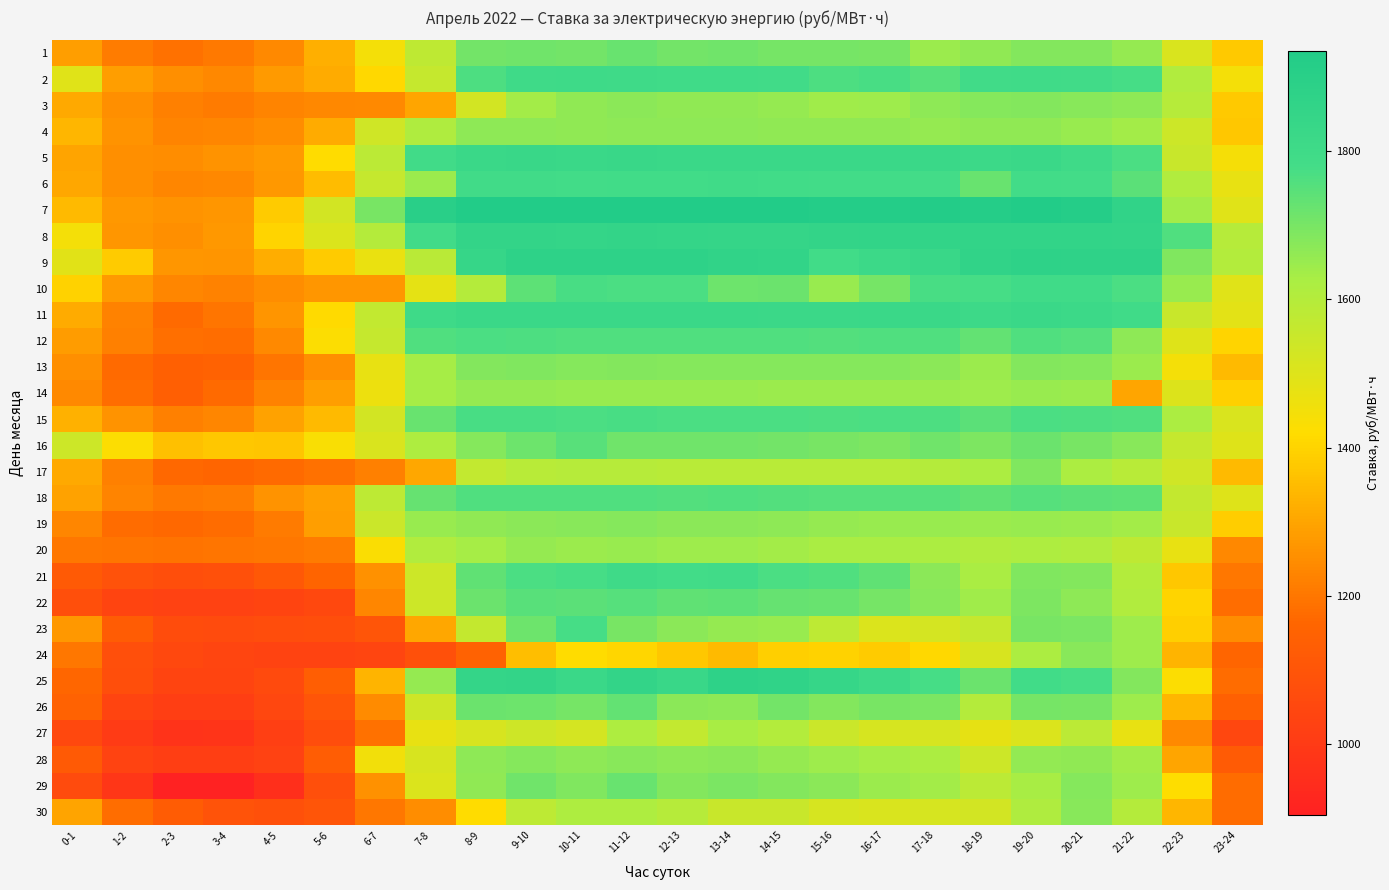

Reading left to right, list all the values displayed in this chart.

1: 0-1=1286.9	1-2=1211.0	2-3=1187.4	3-4=1204.8	4-5=1240.2	5-6=1323.0	6-7=1448.0	7-8=1575.3	8-9=1708.5	9-10=1713.0	10-11=1708.4	11-12=1724.3	12-13=1707.6	13-14=1710.5	14-15=1704.9	15-16=1702.8	16-17=1700.6	17-18=1648.6	18-19=1662.4	19-20=1683.3	20-21=1683.5	21-22=1656.1	22-23=1509.5	23-24=1378.6
2: 0-1=1494.7	1-2=1284.7	2-3=1252.1	3-4=1237.8	4-5=1278.4	5-6=1313.5	6-7=1411.1	7-8=1558.8	8-9=1764.7	9-10=1801.8	10-11=1803.3	11-12=1801.5	12-13=1798.2	13-14=1795.4	14-15=1794.5	15-16=1765.5	16-17=1771.7	17-18=1751.7	18-19=1793.8	19-20=1796.8	20-21=1792.8	21-22=1776.4	22-23=1608.2	23-24=1446.4
3: 0-1=1309.3	1-2=1253.5	2-3=1221.6	3-4=1208.9	4-5=1228.5	5-6=1238.3	6-7=1240.4	7-8=1301.0	8-9=1528.0	9-10=1634.0	10-11=1664.2	11-12=1670.7	12-13=1665.0	13-14=1662.4	14-15=1657.6	15-16=1638.3	16-17=1644.6	17-18=1669.0	18-19=1679.3	19-20=1684.2	20-21=1674.2	21-22=1666.9	22-23=1593.8	23-24=1376.9
4: 0-1=1338.6	1-2=1259.7	2-3=1229.0	3-4=1230.9	4-5=1248.1	5-6=1312.0	6-7=1533.9	7-8=1611.4	8-9=1667.6	9-10=1667.4	10-11=1664.8	11-12=1666.0	12-13=1668.2	13-14=1668.1	14-15=1665.4	15-16=1663.3	16-17=1663.5	17-18=1656.6	18-19=1662.1	19-20=1664.2	20-21=1652.4	21-22=1635.8	22-23=1541.7	23-24=1372.2
5: 0-1=1296.9	1-2=1254.2	2-3=1249.6	3-4=1260.5	4-5=1278.8	5-6=1416.1	6-7=1584.0	7-8=1793.0	8-9=1825.7	9-10=1829.0	10-11=1825.7	11-12=1830.8	12-13=1826.5	13-14=1824.9	14-15=1824.0	15-16=1821.0	16-17=1822.2	17-18=1822.4	18-19=1812.6	19-20=1820.5	20-21=1800.9	21-22=1766.9	22-23=1551.8	23-24=1442.9
6: 0-1=1303.9	1-2=1252.7	2-3=1231.9	3-4=1235.2	4-5=1274.3	5-6=1348.1	6-7=1558.6	7-8=1648.3	8-9=1793.8	9-10=1794.3	10-11=1786.2	11-12=1788.2	12-13=1788.0	13-14=1795.0	14-15=1788.2	15-16=1783.9	16-17=1783.7	17-18=1780.4	18-19=1723.8	19-20=1785.6	20-21=1778.8	21-22=1746.3	22-23=1606.5	23-24=1474.5
7: 0-1=1346.4	1-2=1274.6	2-3=1262.1	3-4=1268.4	4-5=1383.3	5-6=1526.0	6-7=1700.4	7-8=1902.5	8-9=1930.7	9-10=1932.2	10-11=1928.0	11-12=1934.2	12-13=1935.6	13-14=1935.7	14-15=1927.9	15-16=1922.7	16-17=1923.5	17-18=1926.3	18-19=1918.0	19-20=1929.4	20-21=1918.5	21-22=1865.4	22-23=1636.4	23-24=1496.6
8: 0-1=1446.1	1-2=1269.1	2-3=1253.5	3-4=1272.9	4-5=1401.3	5-6=1506.2	6-7=1600.5	7-8=1792.2	8-9=1853.7	9-10=1854.0	10-11=1849.2	11-12=1854.4	12-13=1848.3	13-14=1845.5	14-15=1847.1	15-16=1854.5	16-17=1855.6	17-18=1857.1	18-19=1860.5	19-20=1860.1	20-21=1856.0	21-22=1853.7	22-23=1758.9	23-24=1594.3
9: 0-1=1491.9	1-2=1382.7	2-3=1269.1	3-4=1265.1	4-5=1319.1	5-6=1382.0	6-7=1470.0	7-8=1588.3	8-9=1839.5	9-10=1878.0	10-11=1877.8	11-12=1876.8	12-13=1875.4	13-14=1865.4	14-15=1857.1	15-16=1787.8	16-17=1812.3	17-18=1827.9	18-19=1864.2	19-20=1877.0	20-21=1873.8	21-22=1872.3	22-23=1689.3	23-24=1602.2
10: 0-1=1398.5	1-2=1278.5	2-3=1231.9	3-4=1224.2	4-5=1250.6	5-6=1269.5	6-7=1269.4	7-8=1483.1	8-9=1597.8	9-10=1739.3	10-11=1771.0	11-12=1770.5	12-13=1769.3	13-14=1717.7	14-15=1721.0	15-16=1651.8	16-17=1704.8	17-18=1771.6	18-19=1776.0	19-20=1797.5	20-21=1795.2	21-22=1769.1	22-23=1653.7	23-24=1495.9
11: 0-1=1314.2	1-2=1226.7	2-3=1173.4	3-4=1197.6	4-5=1267.0	5-6=1415.0	6-7=1568.3	7-8=1804.4	8-9=1823.7	9-10=1821.8	10-11=1820.9	11-12=1823.6	12-13=1820.8	13-14=1820.3	14-15=1818.8	15-16=1818.5	16-17=1819.7	17-18=1820.6	18-19=1809.0	19-20=1821.8	20-21=1814.1	21-22=1797.9	22-23=1550.4	23-24=1485.3
12: 0-1=1283.1	1-2=1220.7	2-3=1183.5	3-4=1179.1	4-5=1240.3	5-6=1425.6	6-7=1560.3	7-8=1759.4	8-9=1767.4	9-10=1766.2	10-11=1761.4	11-12=1760.1	12-13=1761.3	13-14=1760.2	14-15=1759.1	15-16=1758.2	16-17=1758.9	17-18=1760.4	18-19=1732.3	19-20=1761.1	20-21=1753.6	21-22=1668.2	22-23=1499.4	23-24=1400.0
13: 0-1=1252.8	1-2=1172.0	2-3=1144.2	3-4=1149.4	4-5=1196.7	5-6=1253.6	6-7=1472.7	7-8=1633.5	8-9=1684.5	9-10=1686.7	10-11=1680.2	11-12=1683.7	12-13=1680.2	13-14=1681.9	14-15=1678.8	15-16=1678.7	16-17=1679.4	17-18=1672.6	18-19=1648.7	19-20=1684.7	20-21=1680.4	21-22=1646.4	22-23=1446.7	23-24=1347.3
14: 0-1=1240.6	1-2=1179.2	2-3=1140.4	3-4=1171.1	4-5=1226.2	5-6=1286.3	6-7=1463.1	7-8=1633.3	8-9=1654.0	9-10=1655.6	10-11=1653.1	11-12=1652.7	12-13=1650.8	13-14=1650.0	14-15=1649.2	15-16=1648.0	16-17=1648.5	17-18=1649.5	18-19=1643.5	19-20=1652.6	20-21=1647.0	21-22=1303.3	22-23=1502.8	23-24=1392.2
15: 0-1=1325.5	1-2=1261.1	2-3=1222.0	3-4=1231.6	4-5=1293.6	5-6=1344.4	6-7=1526.7	7-8=1725.7	8-9=1772.5	9-10=1772.0	10-11=1770.1	11-12=1771.3	12-13=1768.4	13-14=1767.6	14-15=1767.0	15-16=1765.7	16-17=1767.0	17-18=1766.5	18-19=1743.8	19-20=1769.6	20-21=1764.8	21-22=1759.8	22-23=1621.4	23-24=1511.8
16: 0-1=1541.9	1-2=1426.6	2-3=1357.3	3-4=1374.9	4-5=1370.6	5-6=1435.4	6-7=1509.0	7-8=1614.7	8-9=1679.1	9-10=1717.3	10-11=1746.6	11-12=1710.6	12-13=1710.9	13-14=1712.6	14-15=1709.7	15-16=1700.0	16-17=1693.1	17-18=1711.1	18-19=1691.5	19-20=1718.5	20-21=1698.3	21-22=1676.0	22-23=1561.0	23-24=1499.6
17: 0-1=1310.4	1-2=1219.4	2-3=1167.4	3-4=1158.8	4-5=1172.7	5-6=1189.8	6-7=1222.2	7-8=1307.0	8-9=1566.4	9-10=1592.0	10-11=1596.3	11-12=1596.3	12-13=1591.9	13-14=1591.3	14-15=1592.1	15-16=1590.5	16-17=1592.0	17-18=1597.8	18-19=1618.7	19-20=1686.4	20-21=1619.0	21-22=1590.2	22-23=1534.8	23-24=1346.8
18: 0-1=1293.1	1-2=1228.1	2-3=1204.3	3-4=1211.3	4-5=1262.2	5-6=1290.4	6-7=1577.7	7-8=1728.9	8-9=1758.5	9-10=1762.3	10-11=1760.2	11-12=1760.7	12-13=1757.0	13-14=1758.5	14-15=1755.6	15-16=1752.9	16-17=1751.2	17-18=1751.3	18-19=1738.1	19-20=1754.2	20-21=1743.3	21-22=1741.2	22-23=1564.9	23-24=1497.4
19: 0-1=1231.6	1-2=1175.8	2-3=1167.3	3-4=1177.1	4-5=1209.9	5-6=1284.2	6-7=1545.4	7-8=1650.0	8-9=1662.7	9-10=1672.7	10-11=1674.5	11-12=1678.4	12-13=1671.5	13-14=1672.8	14-15=1667.3	15-16=1655.5	16-17=1653.4	17-18=1651.6	18-19=1647.5	19-20=1652.4	20-21=1647.8	21-22=1635.5	22-23=1550.8	23-24=1385.1
20: 0-1=1200.3	1-2=1197.7	2-3=1192.8	3-4=1197.9	4-5=1200.4	5-6=1209.5	6-7=1429.6	7-8=1605.8	8-9=1631.8	9-10=1655.9	10-11=1646.9	11-12=1650.1	12-13=1644.8	13-14=1642.2	14-15=1636.0	15-16=1624.7	16-17=1624.0	17-18=1621.4	18-19=1605.5	19-20=1617.0	20-21=1608.0	21-22=1577.1	22-23=1475.3	23-24=1236.2
21: 0-1=1119.2	1-2=1087.3	2-3=1075.2	3-4=1084.4	4-5=1111.4	5-6=1157.6	6-7=1258.6	7-8=1542.3	8-9=1737.3	9-10=1770.3	10-11=1774.7	11-12=1801.7	12-13=1784.4	13-14=1792.5	14-15=1769.2	15-16=1759.4	16-17=1738.0	17-18=1672.1	18-19=1623.3	19-20=1687.2	20-21=1684.3	21-22=1603.0	22-23=1375.6	23-24=1200.1
22: 0-1=1077.9	1-2=1034.0	2-3=1027.2	3-4=1028.4	4-5=1033.6	5-6=1053.1	6-7=1233.1	7-8=1544.3	8-9=1720.9	9-10=1747.5	10-11=1744.0	11-12=1753.3	12-13=1736.0	13-14=1739.6	14-15=1729.5	15-16=1725.2	16-17=1704.3	17-18=1675.5	18-19=1641.2	19-20=1690.2	20-21=1666.8	21-22=1607.9	22-23=1400.5	23-24=1180.0
23: 0-1=1271.2	1-2=1127.9	2-3=1067.7	3-4=1061.7	4-5=1071.4	5-6=1076.1	6-7=1099.7	7-8=1307.2	8-9=1564.4	9-10=1716.9	10-11=1778.5	11-12=1699.8	12-13=1670.9	13-14=1654.7	14-15=1652.5	15-16=1581.2	16-17=1507.4	17-18=1521.4	18-19=1558.1	19-20=1698.5	20-21=1694.2	21-22=1641.7	22-23=1390.6	23-24=1250.1
24: 0-1=1199.1	1-2=1079.2	2-3=1050.7	3-4=1038.4	4-5=1030.9	5-6=1033.2	6-7=1039.5	7-8=1085.3	8-9=1149.3	9-10=1355.6	10-11=1417.5	11-12=1404.6	12-13=1373.9	13-14=1345.8	14-15=1388.1	15-16=1396.5	16-17=1381.8	17-18=1409.8	18-19=1513.4	19-20=1619.9	20-21=1675.9	21-22=1642.7	22-23=1334.6	23-24=1159.7
25: 0-1=1164.6	1-2=1077.8	2-3=1035.8	3-4=1037.5	4-5=1057.9	5-6=1135.6	6-7=1331.8	7-8=1655.7	8-9=1850.7	9-10=1852.0	10-11=1823.6	11-12=1853.5	12-13=1829.2	13-14=1876.2	14-15=1868.4	15-16=1842.1	16-17=1808.2	17-18=1775.0	18-19=1720.2	19-20=1787.6	20-21=1774.8	21-22=1685.3	22-23=1428.0	23-24=1175.2
26: 0-1=1146.7	1-2=1033.7	2-3=1015.1	3-4=1015.2	4-5=1047.4	5-6=1101.5	6-7=1244.2	7-8=1540.4	8-9=1719.2	9-10=1716.2	10-11=1703.1	11-12=1732.0	12-13=1673.4	13-14=1669.4	14-15=1707.7	15-16=1685.4	16-17=1700.0	17-18=1695.9	18-19=1601.0	19-20=1703.3	20-21=1700.0	21-22=1644.0	22-23=1337.1	23-24=1144.0
27: 0-1=1049.9	1-2=1002.2	2-3=970.5	3-4=975.6	4-5=1018.5	5-6=1072.5	6-7=1190.2	7-8=1476.1	8-9=1515.5	9-10=1537.2	10-11=1521.9	11-12=1614.8	12-13=1569.2	13-14=1626.5	14-15=1603.5	15-16=1548.2	16-17=1518.9	17-18=1517.7	18-19=1479.7	19-20=1507.8	20-21=1582.8	21-22=1475.4	22-23=1239.7	23-24=1048.5
28: 0-1=1120.3	1-2=1031.3	2-3=1015.3	3-4=1017.0	4-5=1028.4	5-6=1132.4	6-7=1452.4	7-8=1516.0	8-9=1667.3	9-10=1679.5	10-11=1668.8	11-12=1677.8	12-13=1665.9	13-14=1670.1	14-15=1655.8	15-16=1642.3	16-17=1629.9	17-18=1621.0	18-19=1543.7	19-20=1659.0	20-21=1665.4	21-22=1633.8	22-23=1302.4	23-24=1126.0
29: 0-1=1062.8	1-2=982.9	2-3=904.6	3-4=905.4	4-5=960.6	5-6=1077.9	6-7=1256.3	7-8=1508.5	8-9=1665.3	9-10=1713.0	10-11=1689.6	11-12=1724.0	12-13=1684.6	13-14=1698.0	14-15=1682.3	15-16=1672.2	16-17=1647.0	17-18=1637.0	18-19=1582.5	19-20=1625.8	20-21=1678.0	21-22=1645.5	22-23=1421.0	23-24=1177.4
30: 0-1=1295.4	1-2=1179.7	2-3=1128.9	3-4=1092.8	4-5=1085.3	5-6=1101.3	6-7=1199.0	7-8=1247.3	8-9=1418.3	9-10=1577.5	10-11=1617.5	11-12=1614.1	12-13=1594.8	13-14=1552.9	14-15=1550.9	15-16=1518.5	16-17=1512.0	17-18=1517.5	18-19=1526.7	19-20=1613.3	20-21=1676.1	21-22=1598.2	22-23=1339.5	23-24=1178.5